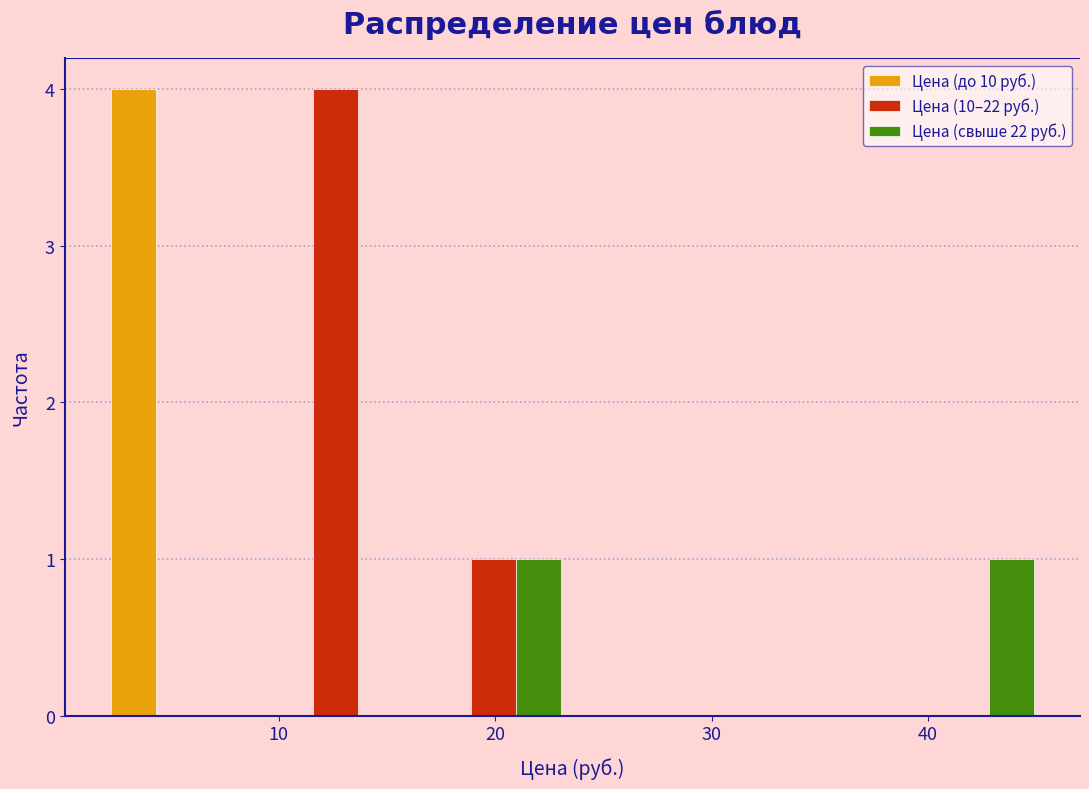

In the Цена (10–22 руб.) series, which range on the x-axis has the tallest bar?

9 to 16